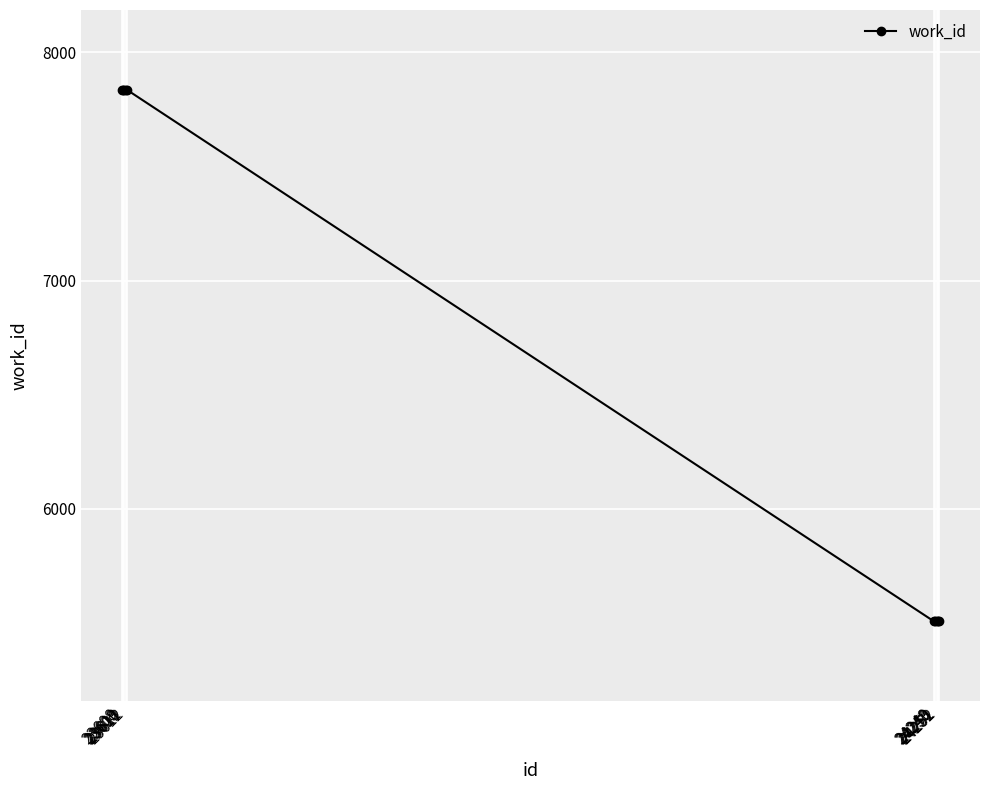

Reading left to right, list all the values displayed in this chart.

23608=7836	23609=7836	23610=7836	23611=7836	23612=7836	24248=5507	24249=5507	24250=5507	24251=5507	24252=5507